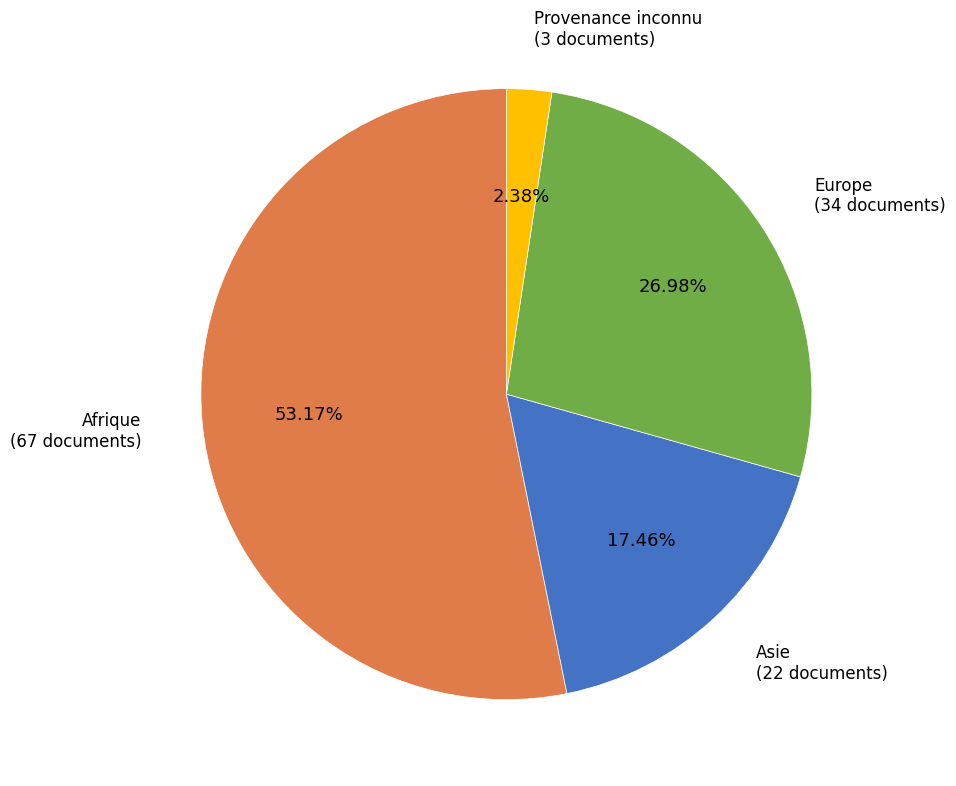

Is there any slice that represents more than half of the pie?

Yes